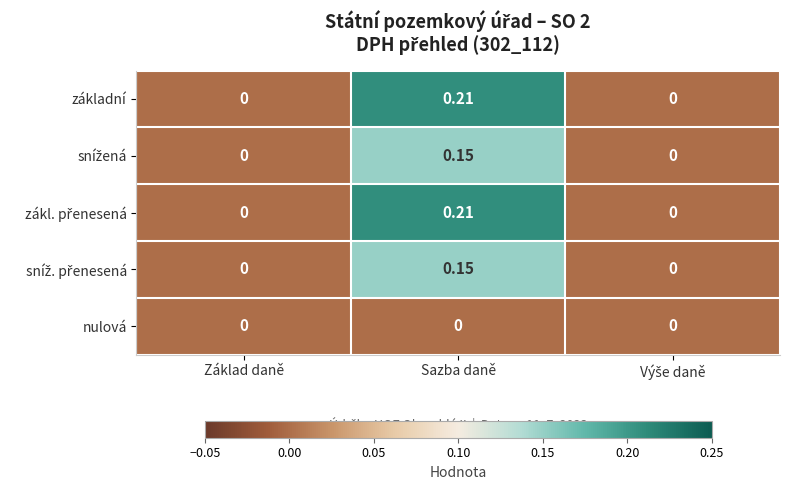

At which category is the sum across all series the highest?

Sazba daně